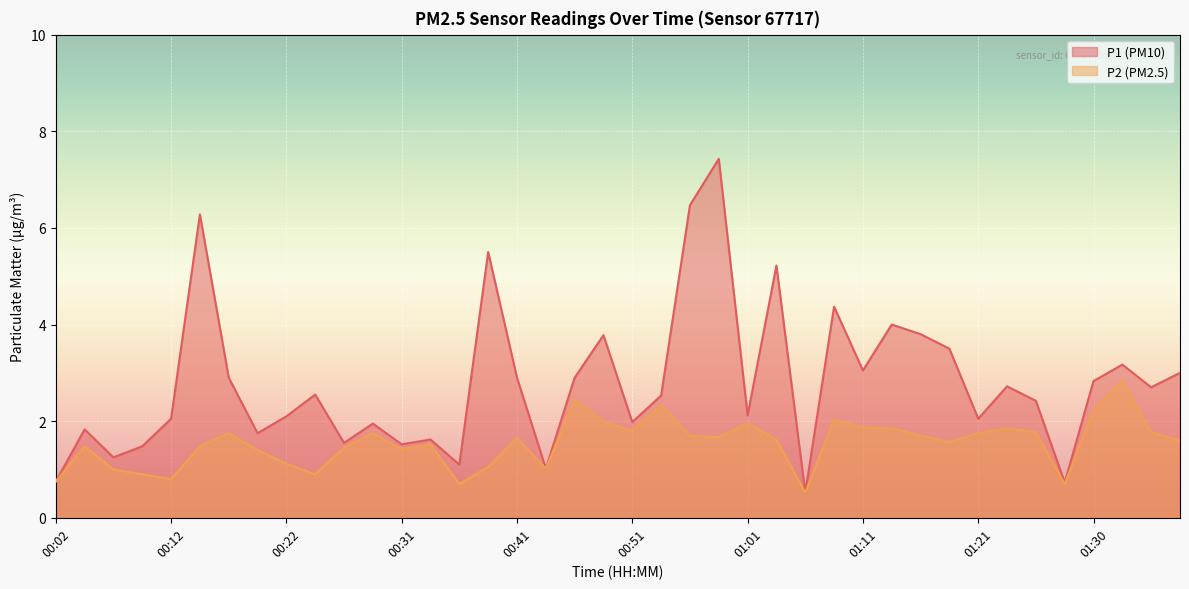

At how many categories does at least one series exceed 7?

1